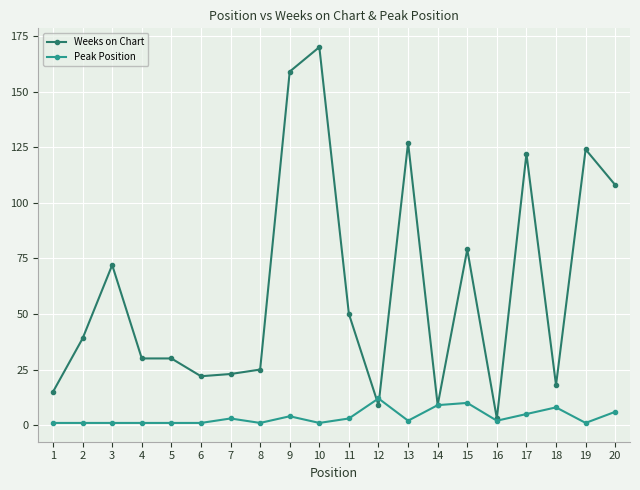

Which series changed the most between 13 and 15?

Weeks on Chart